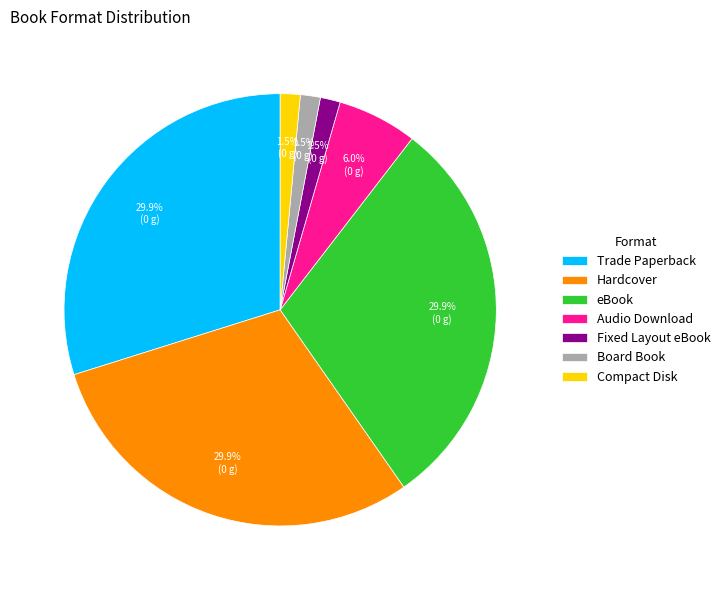

How many slices are in this pie chart?

7